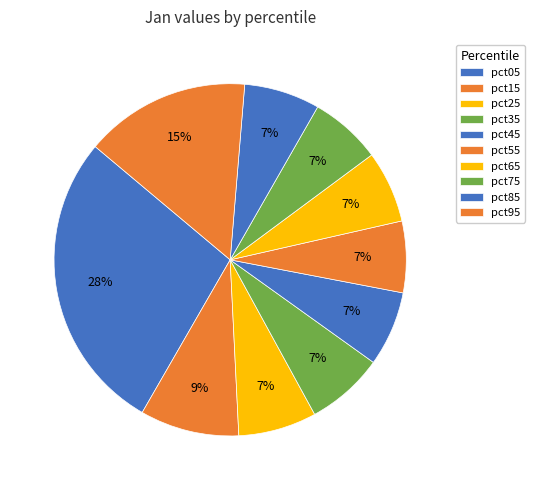

Count the number of slices in the pie.

10